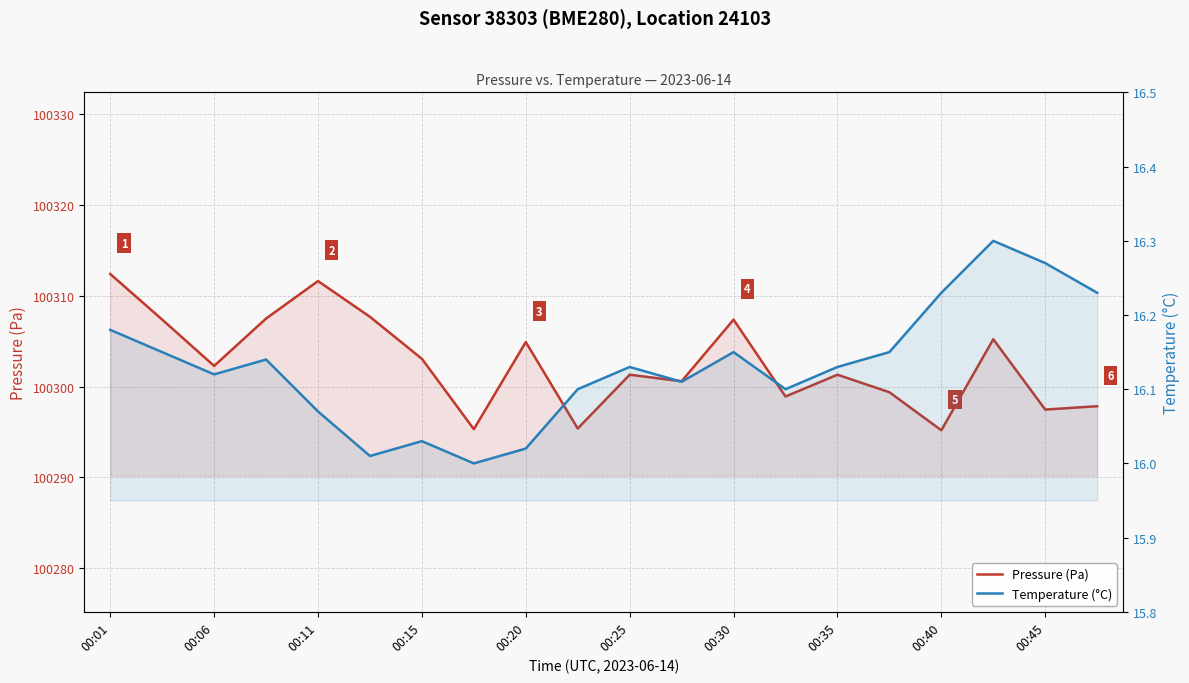

Which series has the widest spread of values?

Pressure (Pa)